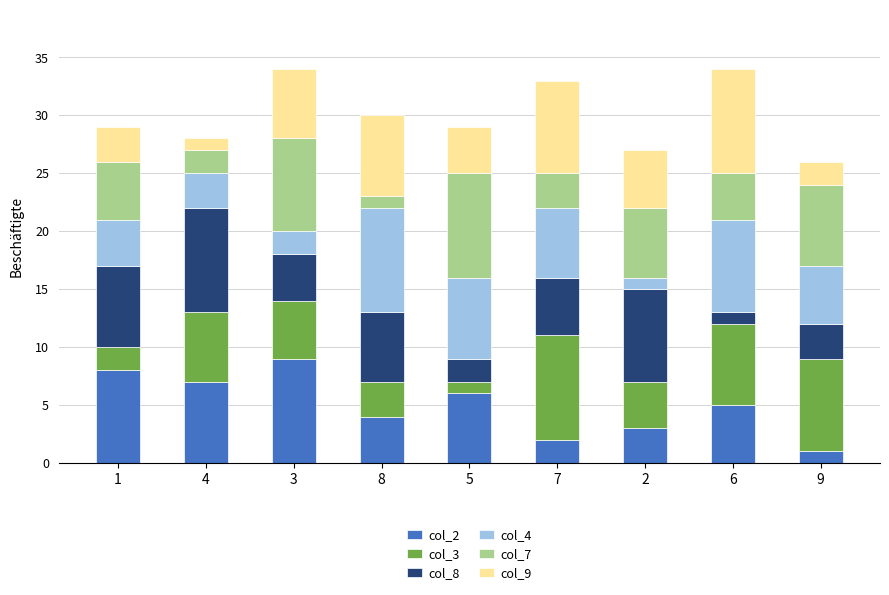

The value of col_2 at 4 is 4. True or false?

False